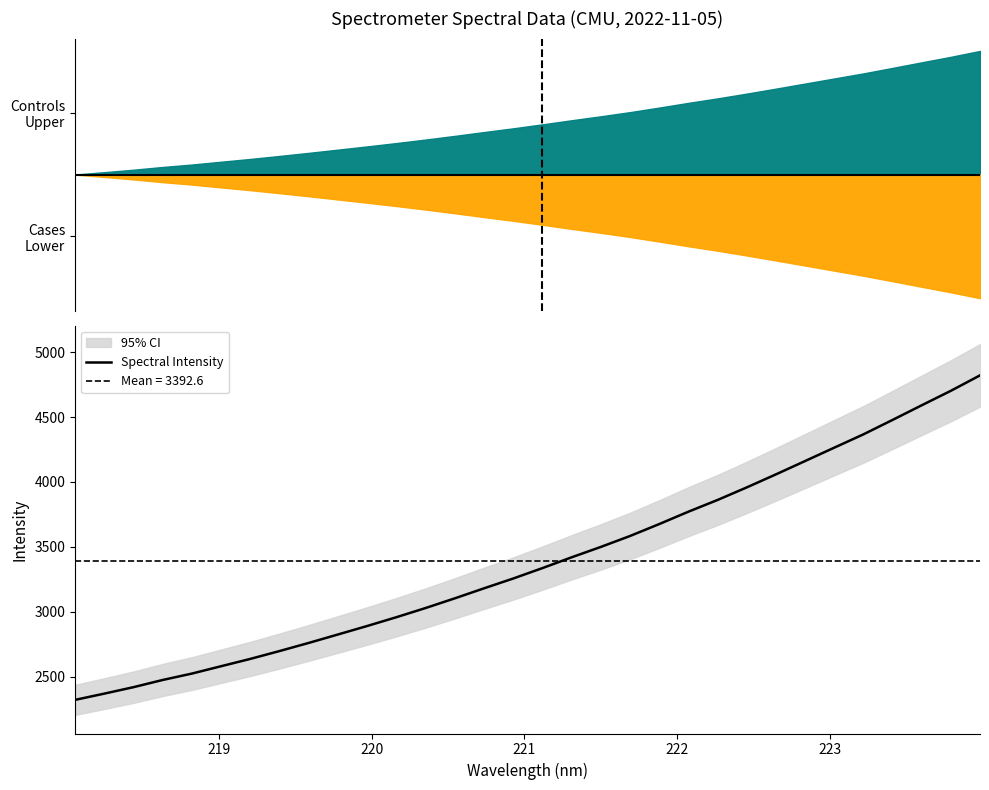

What is the lowest value of the Spectral Intensity series?

2320.7